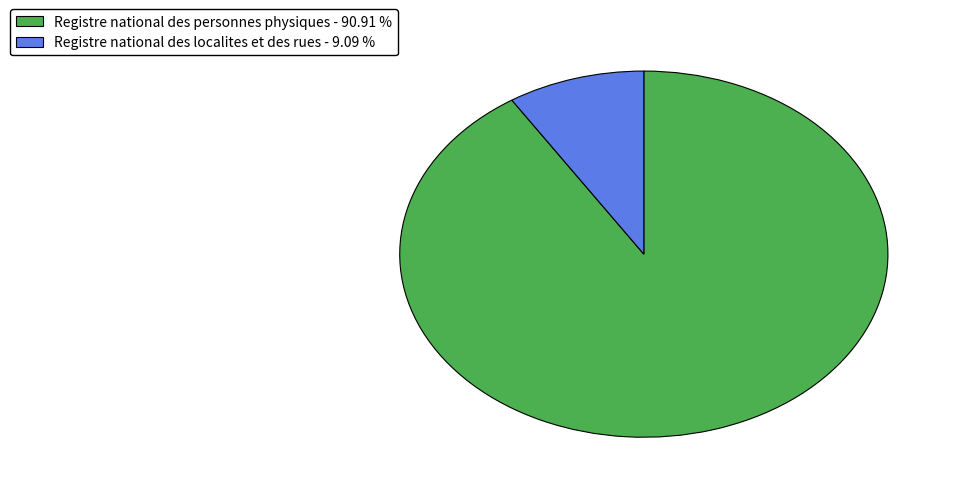

Is the sum of Registre national des localites et des rues and Registre national des personnes physiques greater than half?

Yes